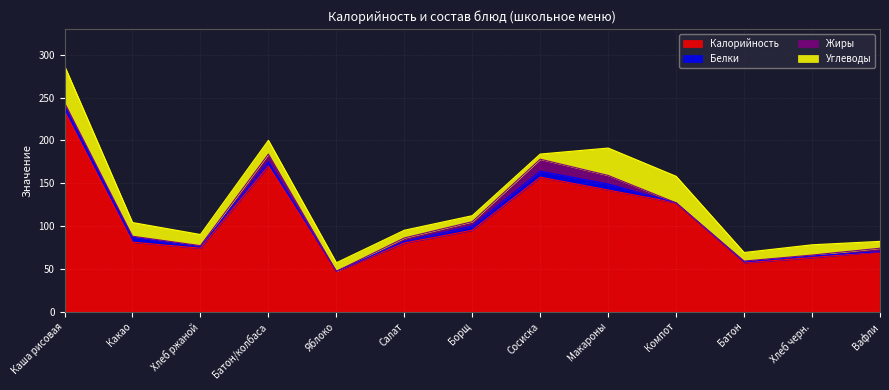

What is the label of the 10th point from the right?

Батон/колбаса